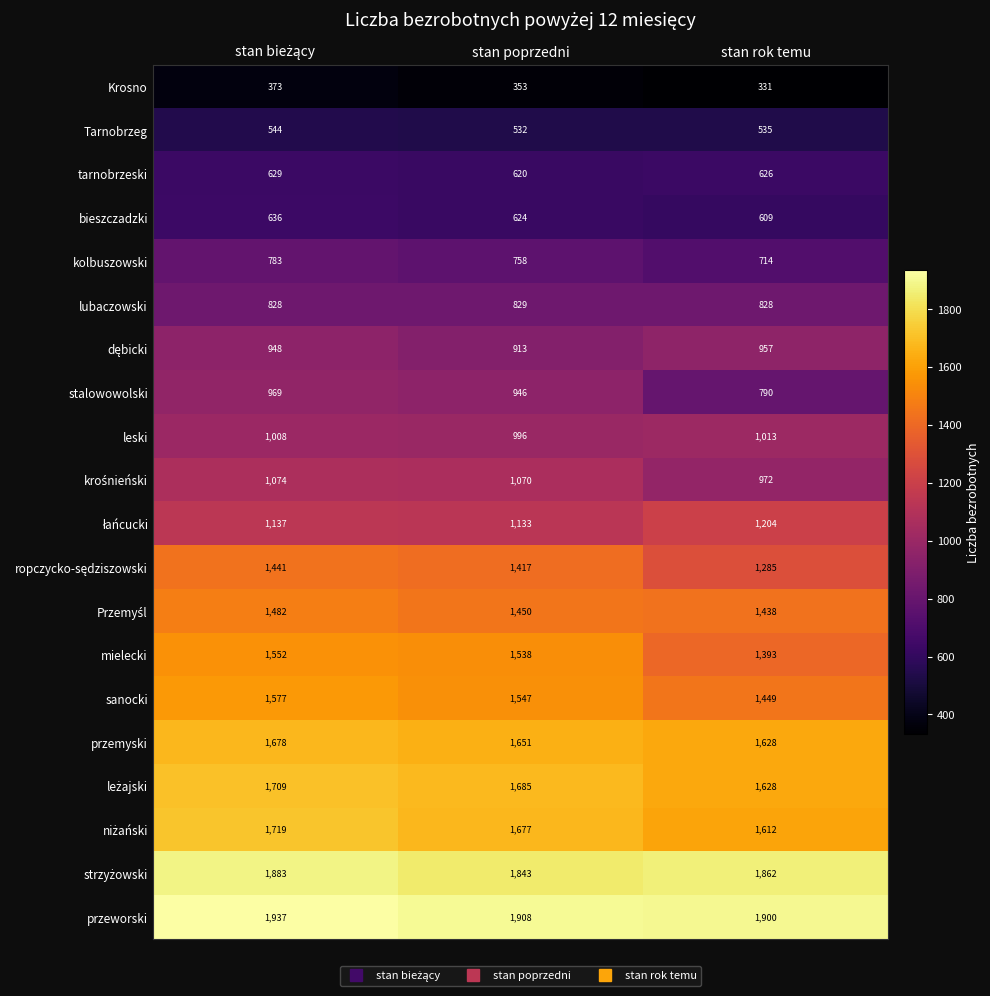

How many sanocki values are between 1449 and 1577?

3